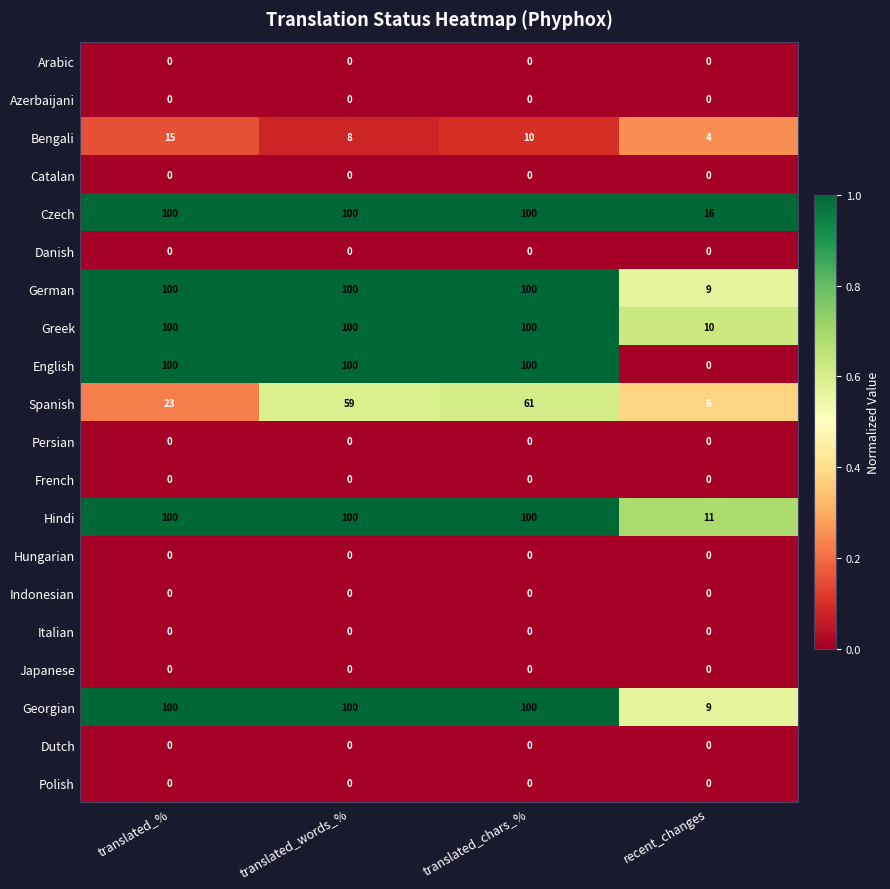

How many data points does each series have?

4